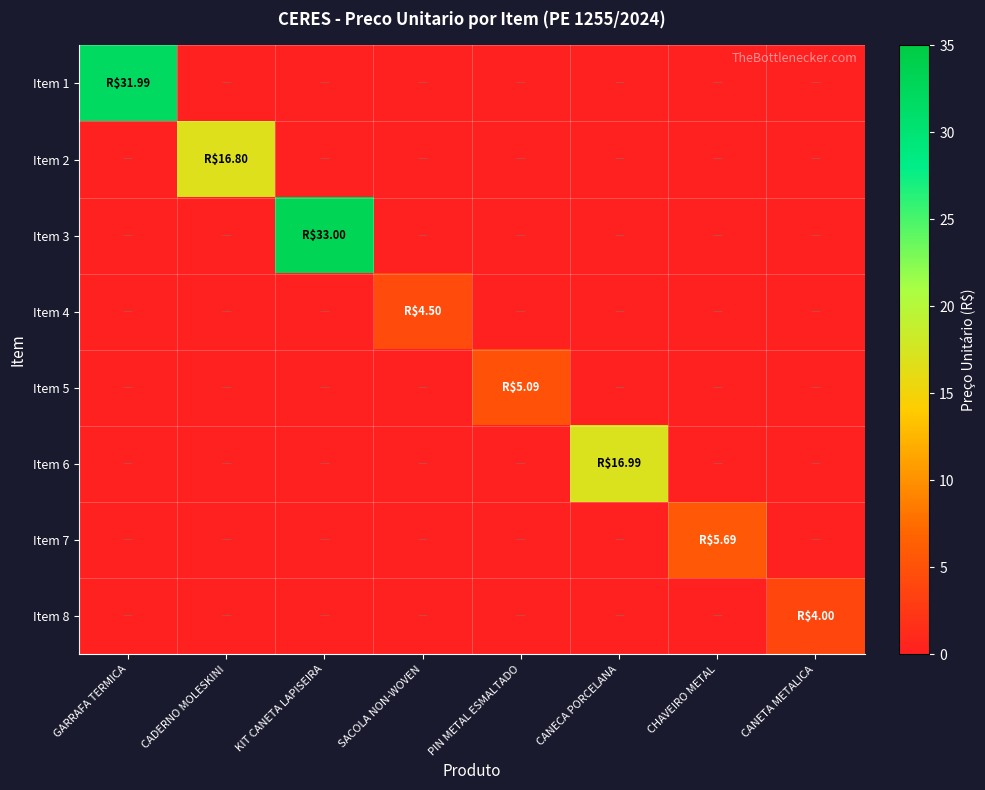

Which series has the largest total across all categories?

Item 3